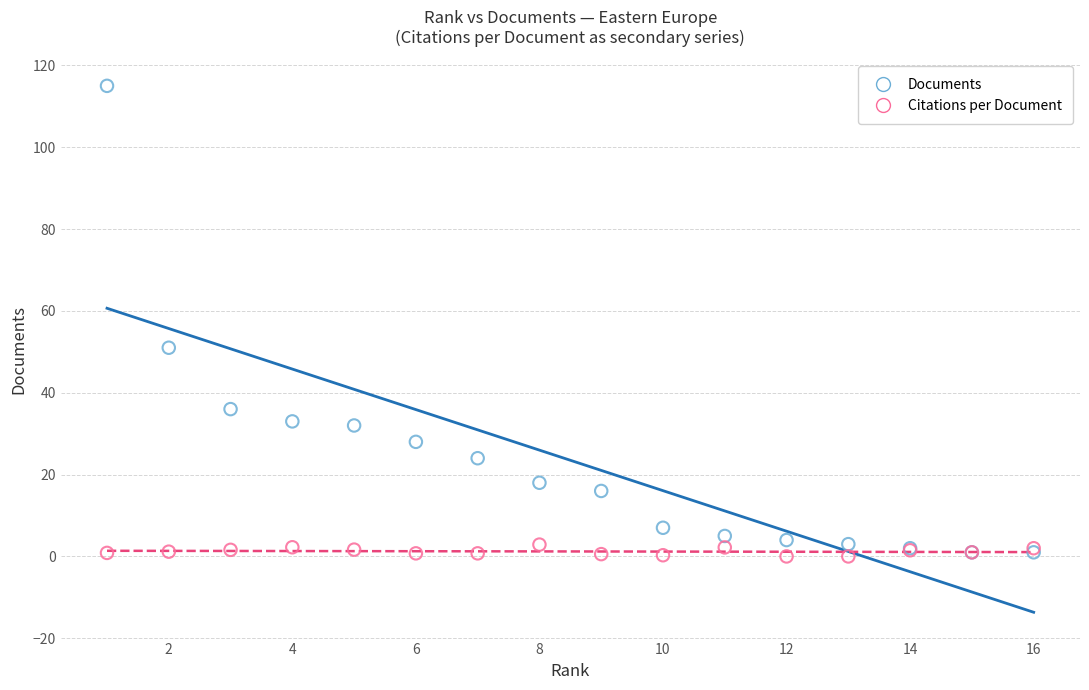

What are all the series names shown in the legend?

Documents, Citations per Document